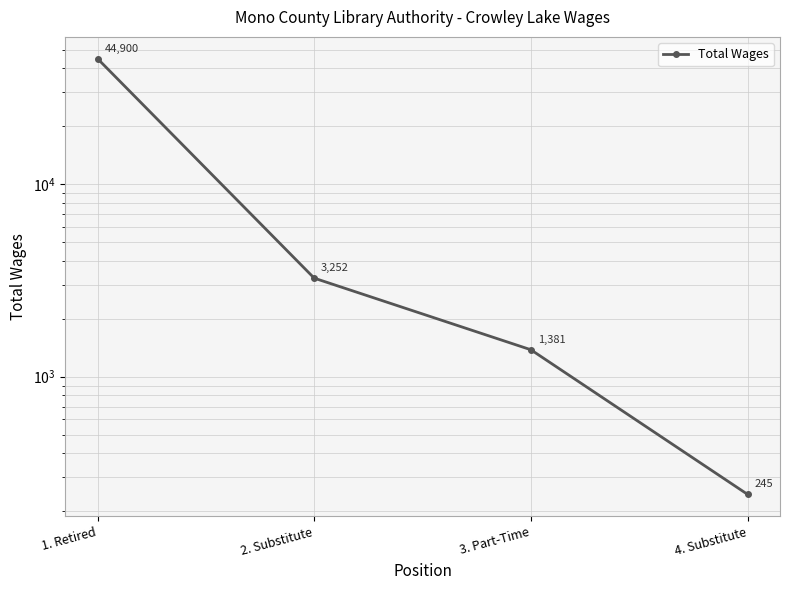

Reading right to left, what are all the values shown in this chart?

245	1381	3252	44900